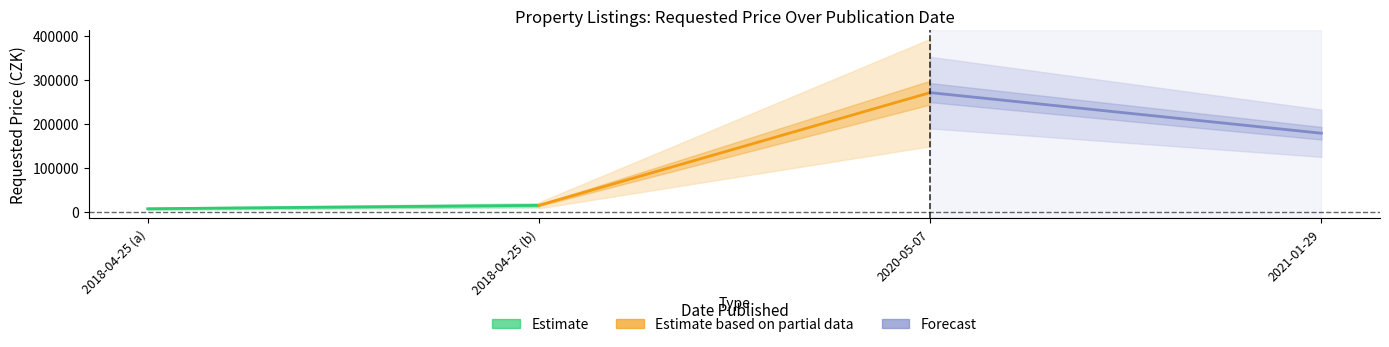

What is the value of the Forecast point at the 1st from the left?

270780